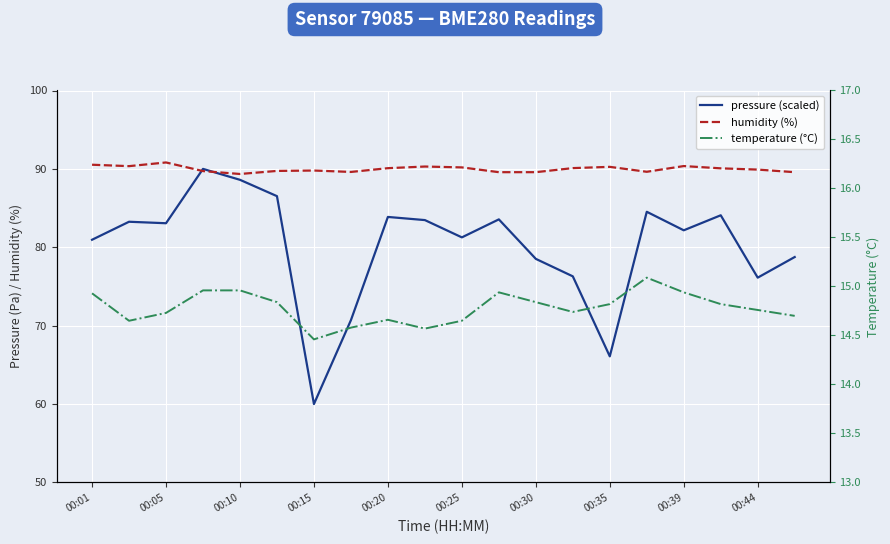

Rank the series by their maximum value, from lowest to highest.

temperature (°C), pressure (scaled), humidity (%)